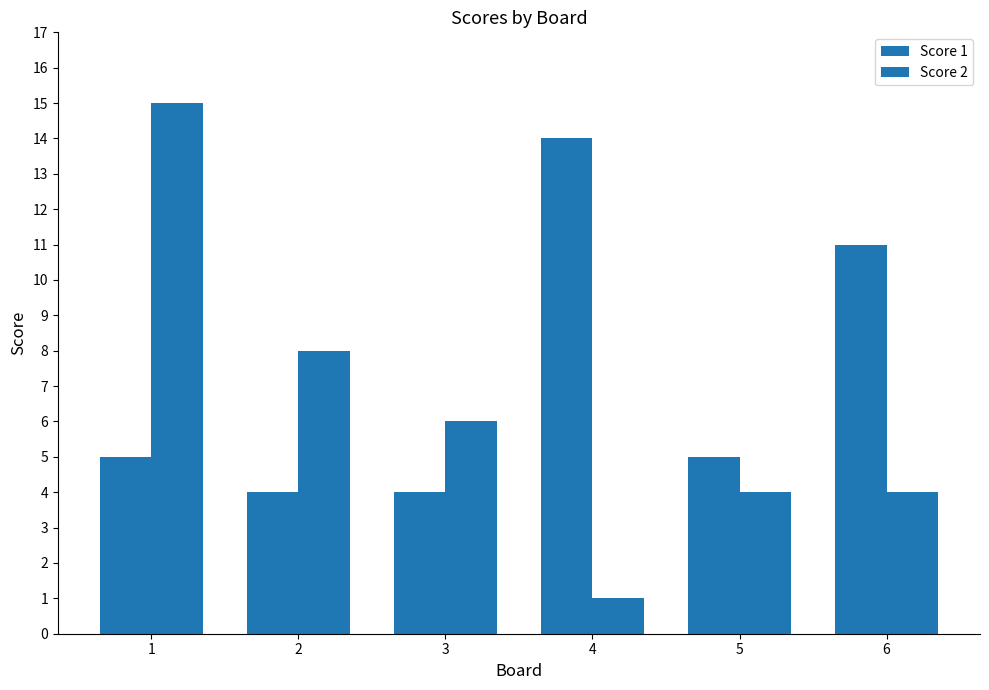

How many categories are shown in the chart?

6